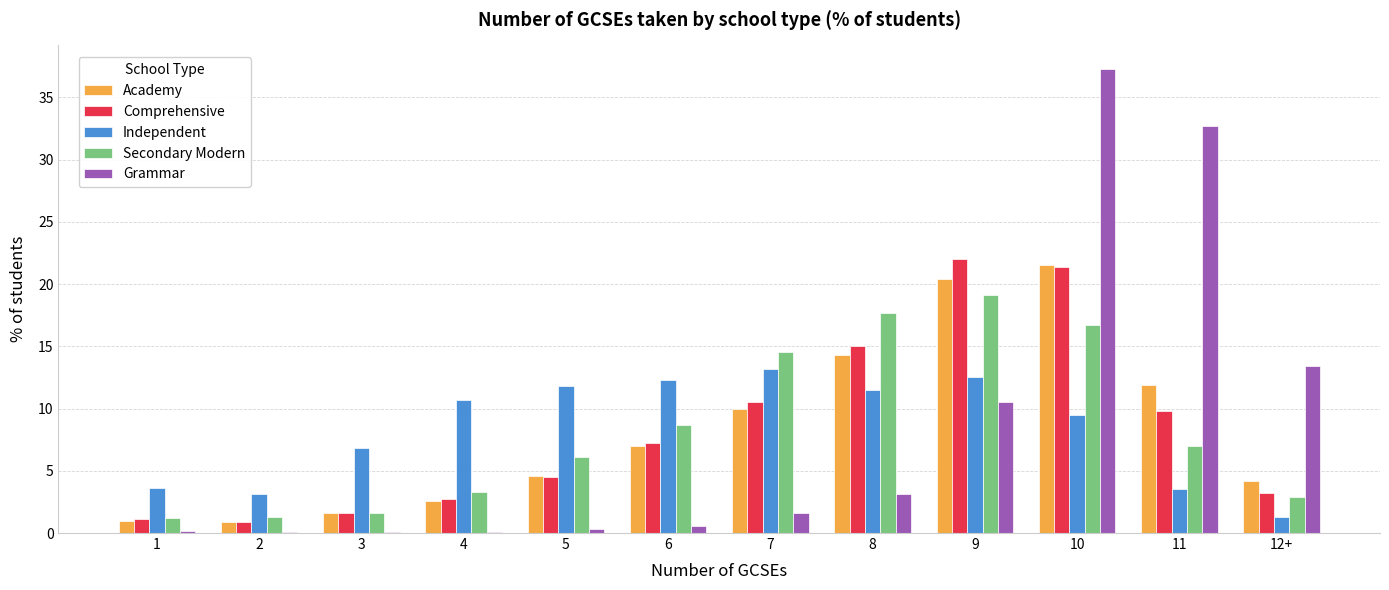

Between 5 and 9, which series saw the biggest shift?

Comprehensive